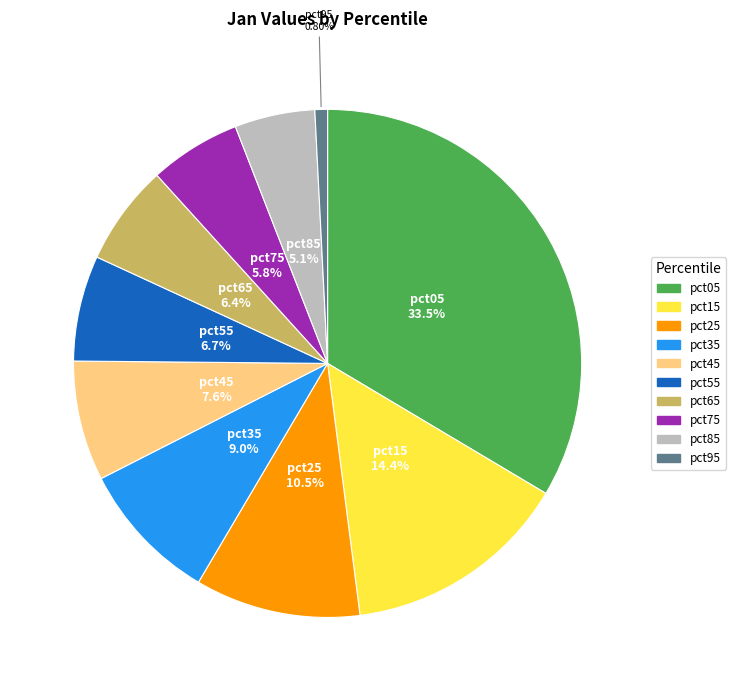

What is the largest slice in the pie chart?

pct05